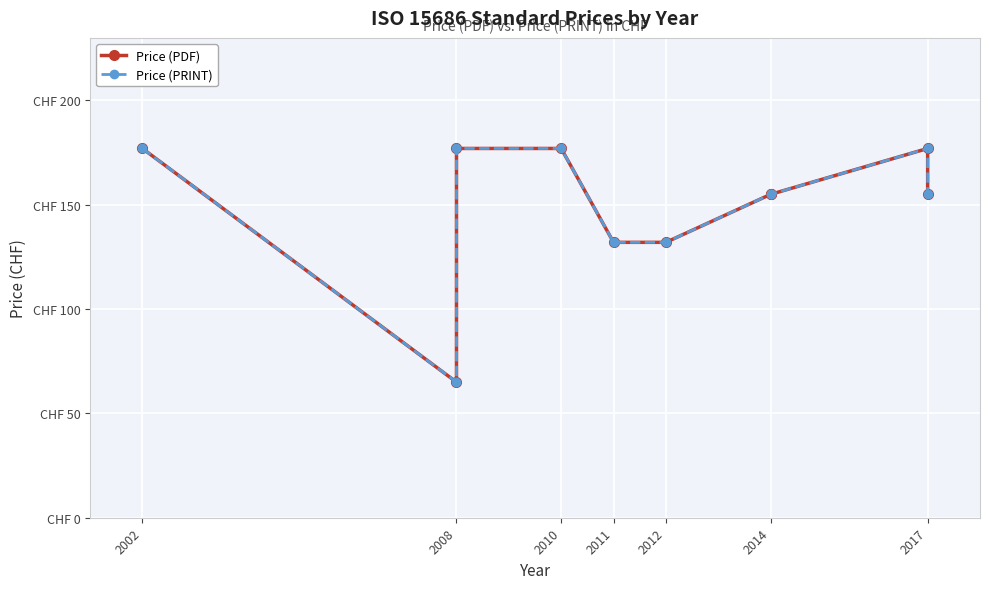

True or false: Price (PRINT) and Price (PDF) cross at least once.

False